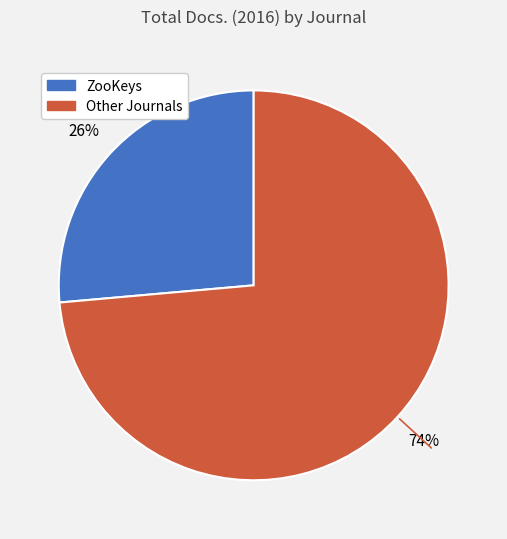

Does any single category account for the majority?

Yes